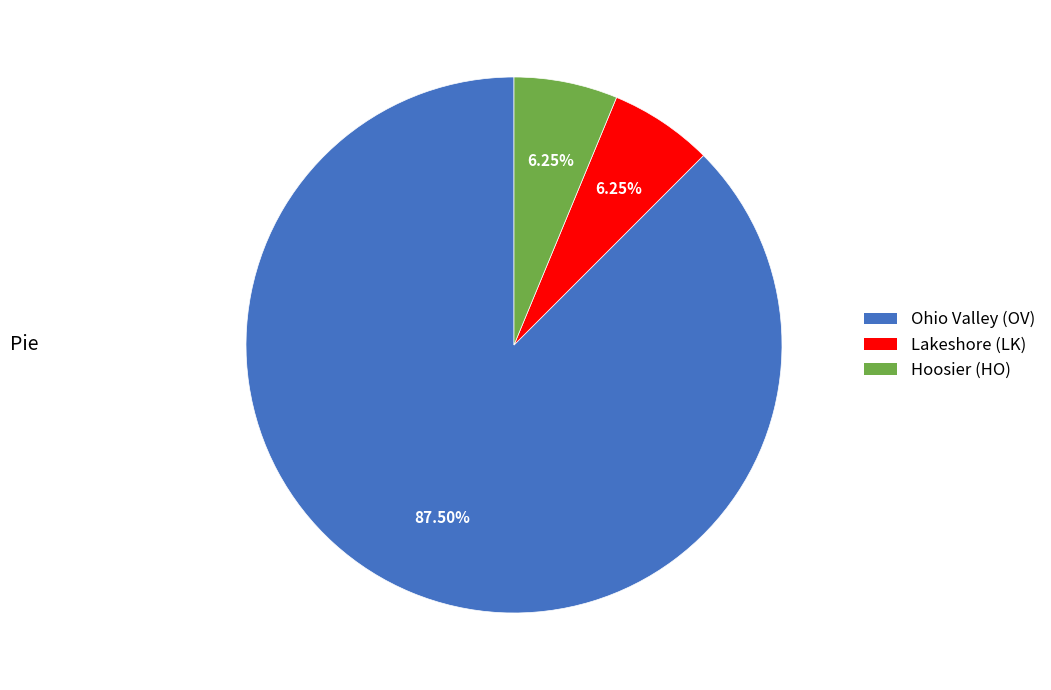

Is there a majority slice in this chart?

Yes